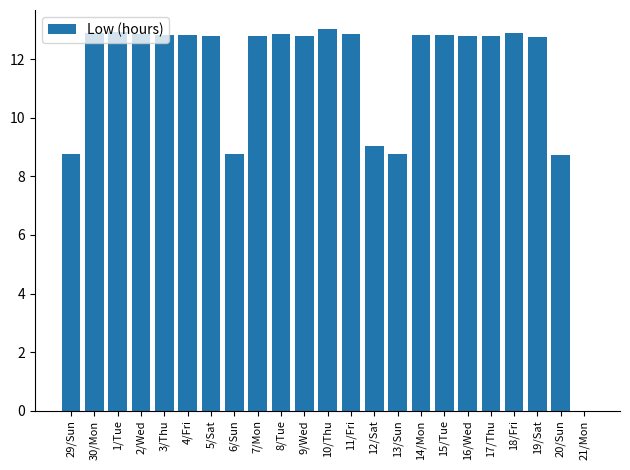

What is the ratio of the value at 14/Mon to the value at 6/Sun?

1.5